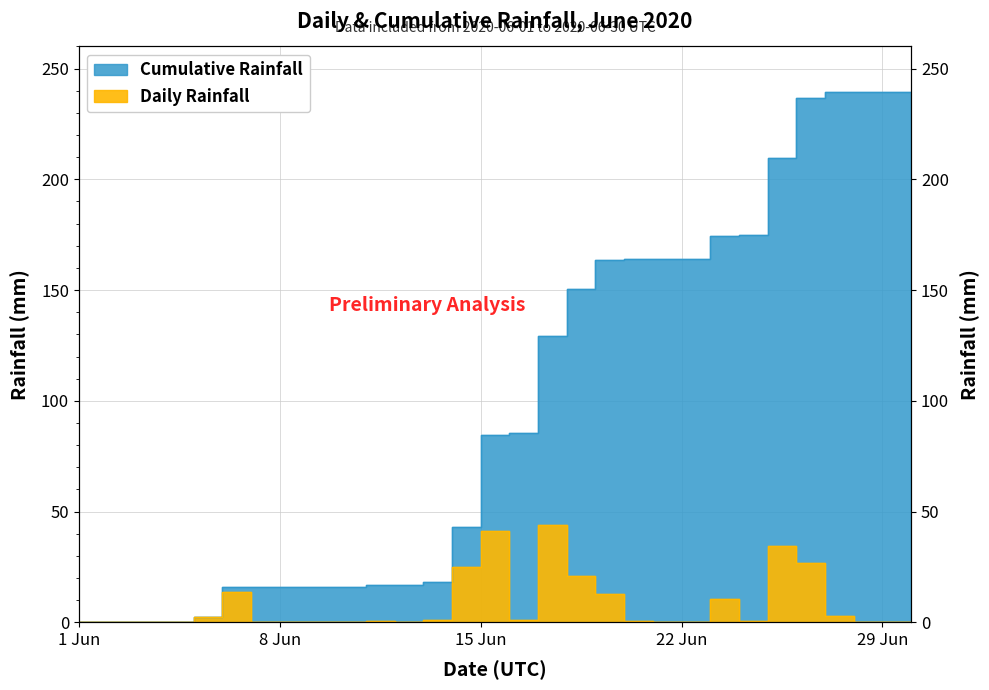

Which category has the lowest value in the Daily Rainfall series?

2020-06-02